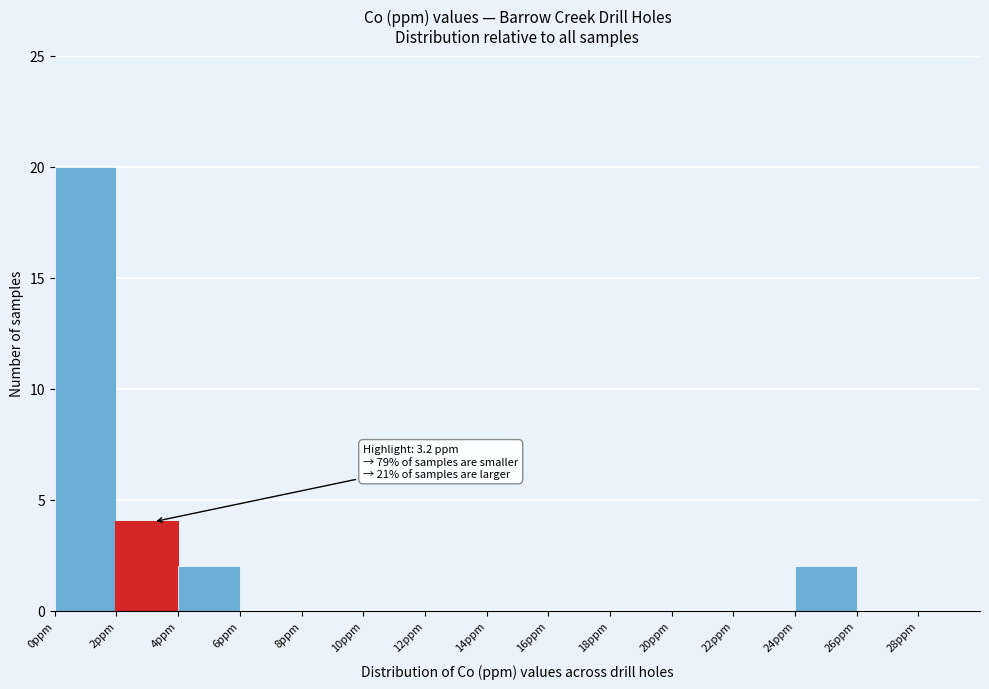

Over which range of the x-axis is the bar tallest?

0 to 2